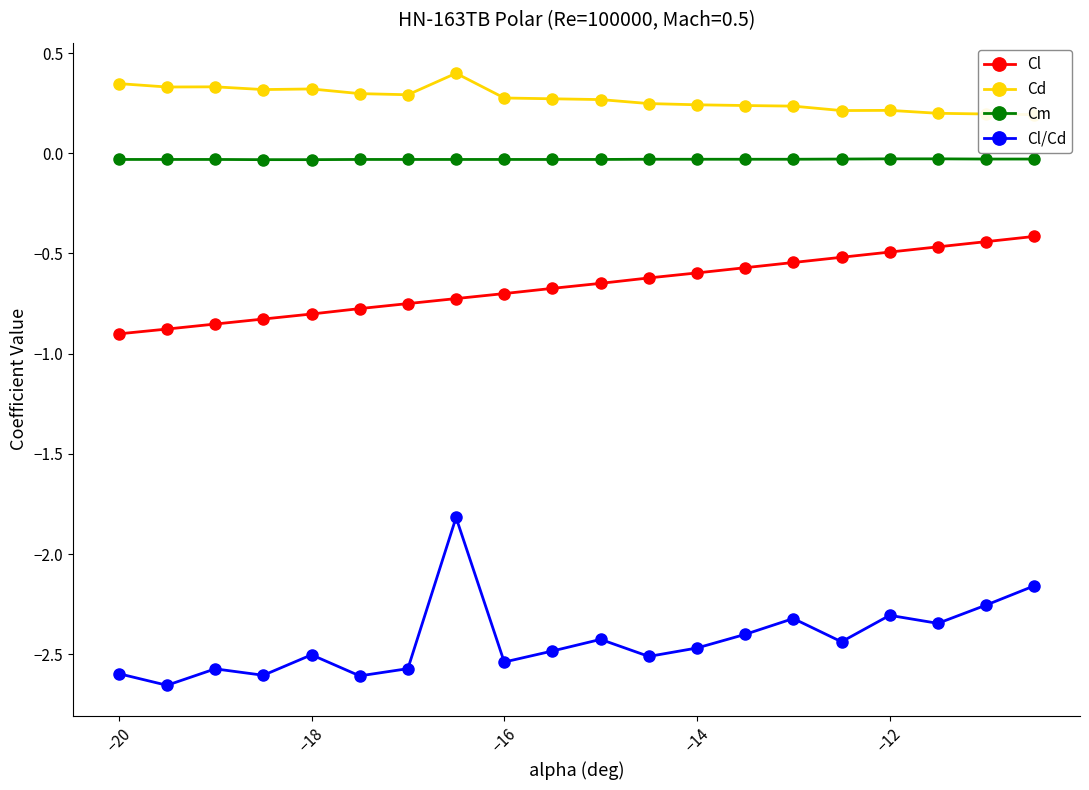

Does the chart have visible grid lines?

No